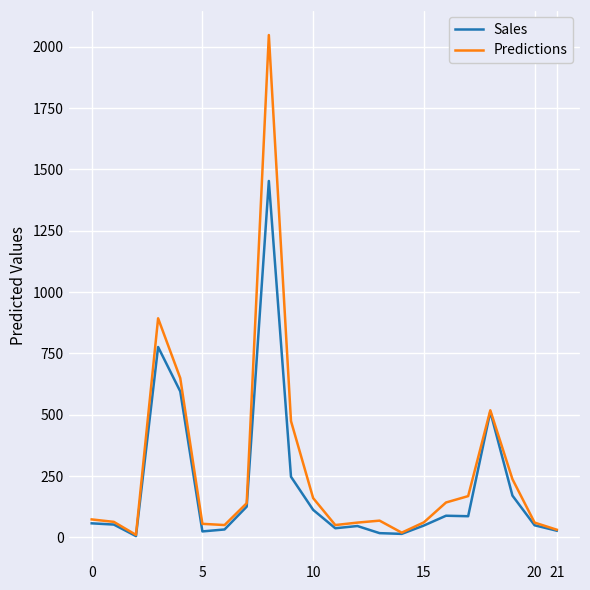

Which series has the largest total across all categories?

Predictions